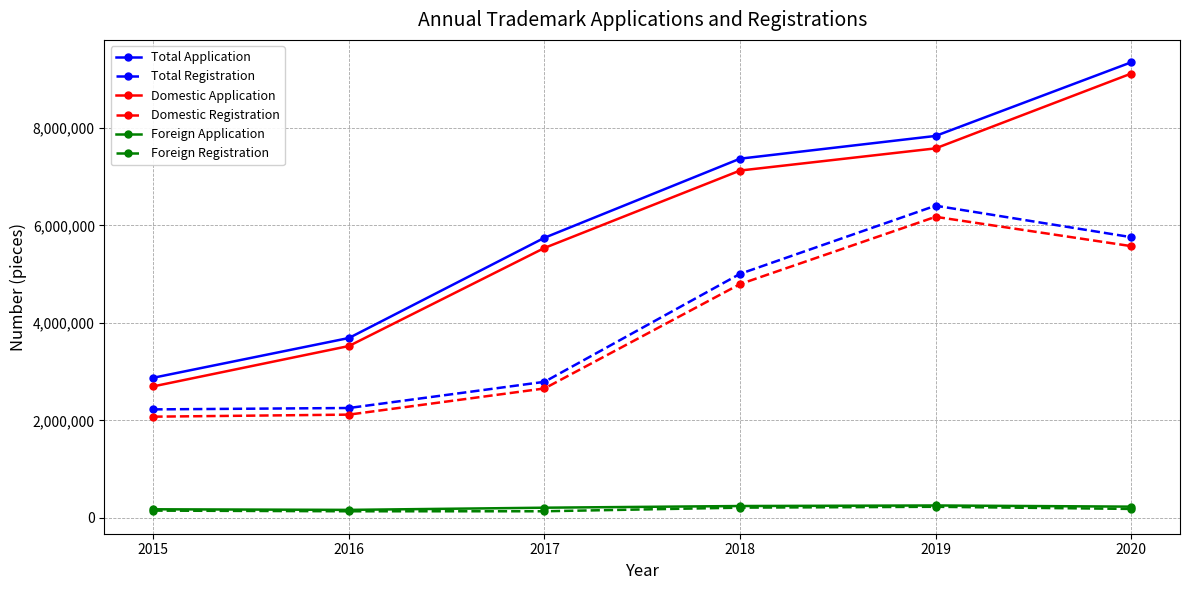

At which label does Total Application reach its peak?

2020